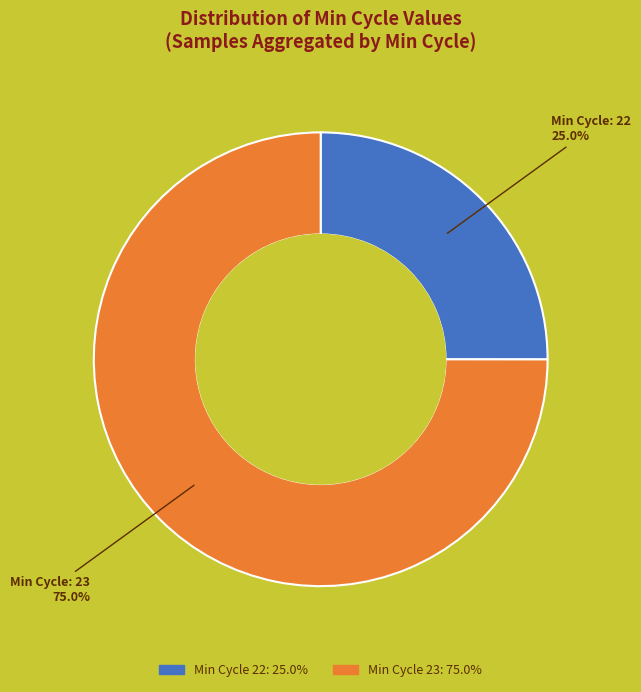

Count the number of slices in the pie.

2